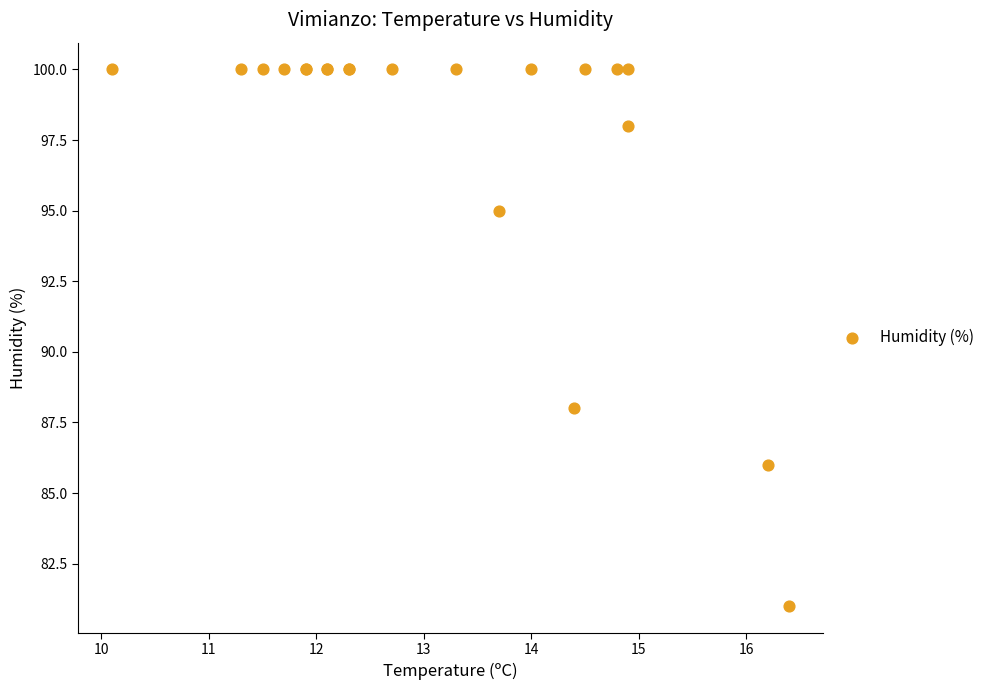

What Y value in the scatter plot is closest to 90?

88